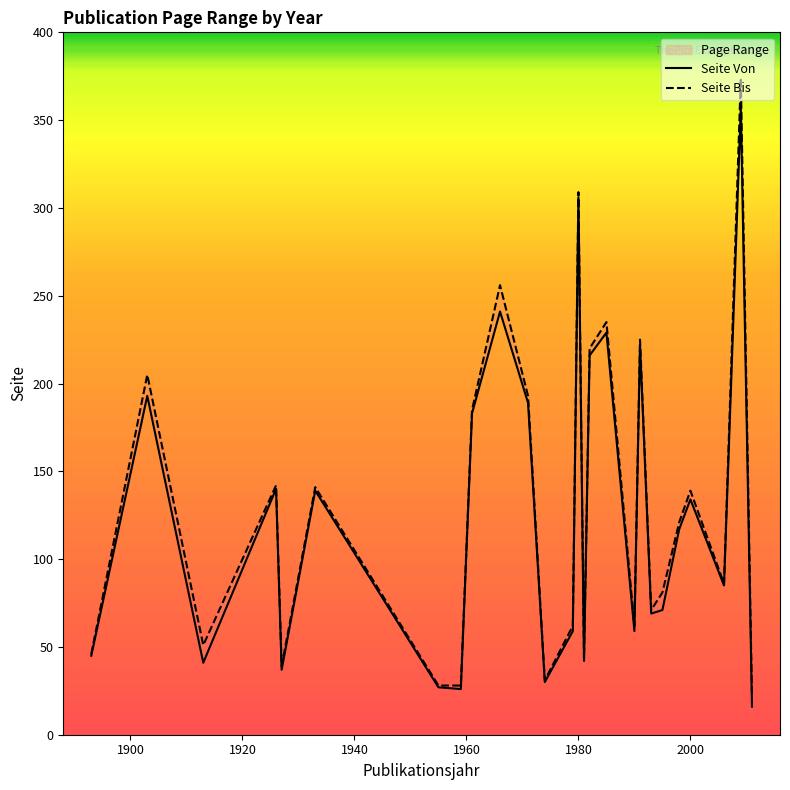

What is the sum of all Seite Bis values?

3394